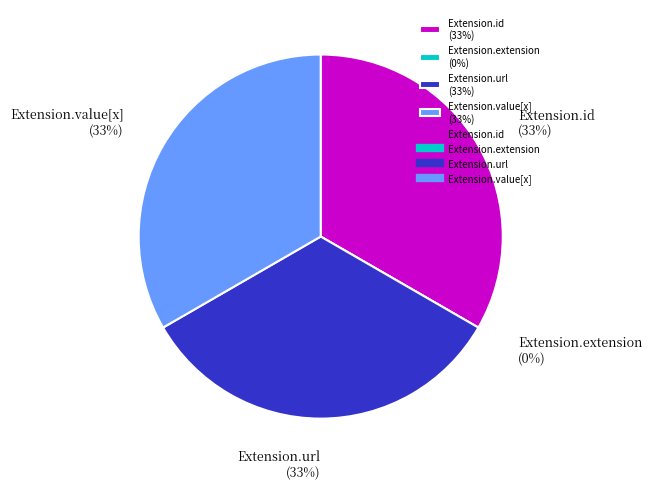

Is it true that Extension.value[x] is 33% of the pie?

True